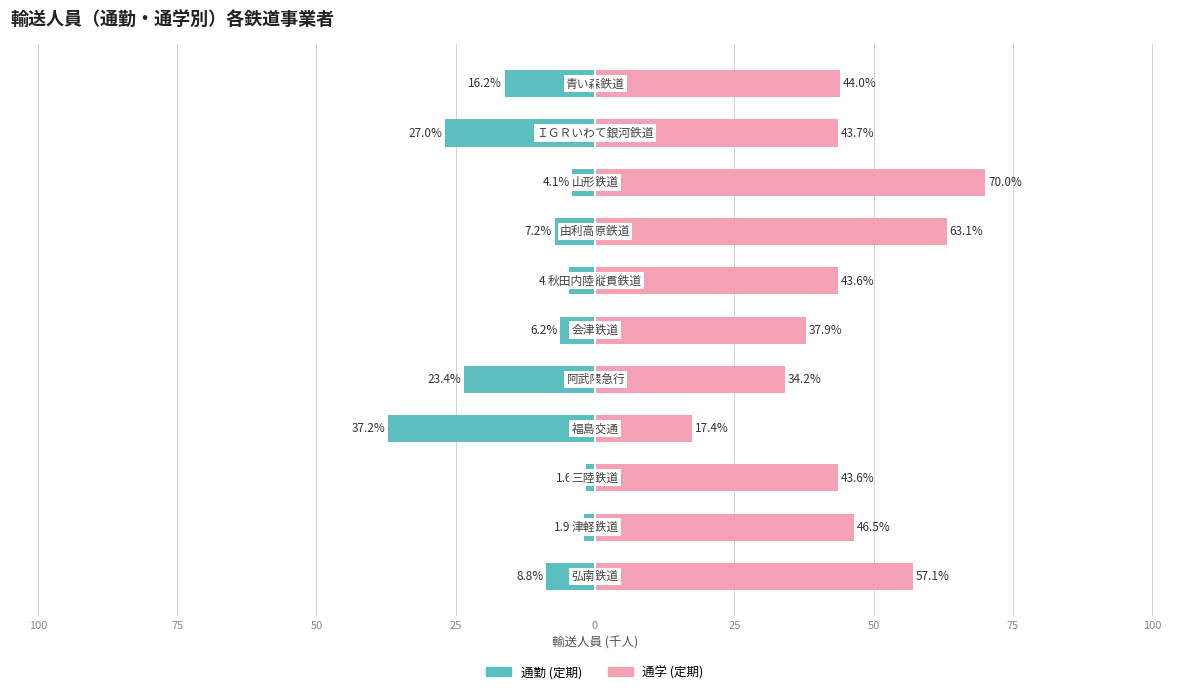

The 通学 (定期) series shows 45.5 at 100. True or false?

False